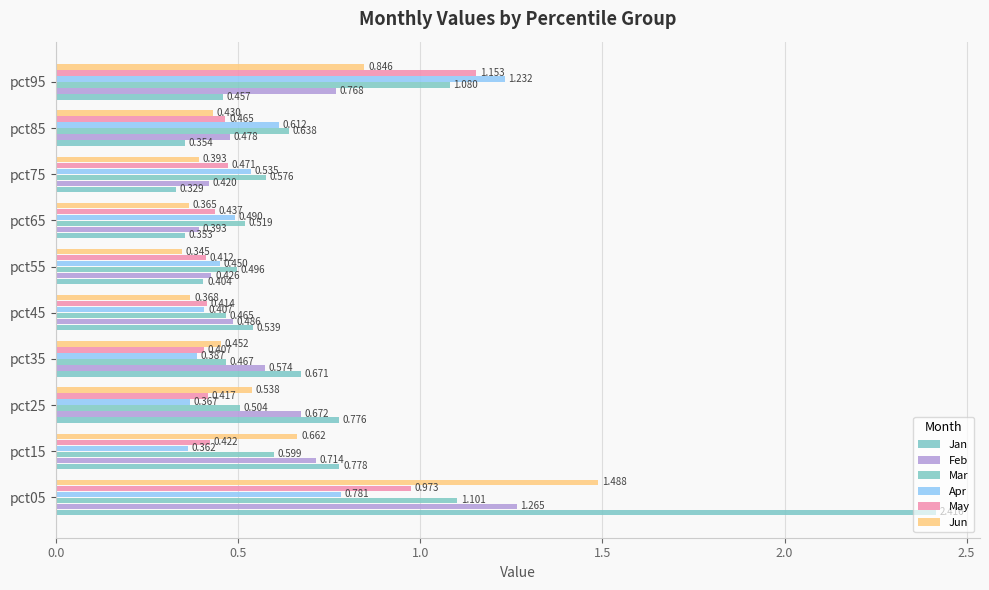

List the series in order of their peak value, highest first.

Jan, Jun, Feb, Apr, May, Mar